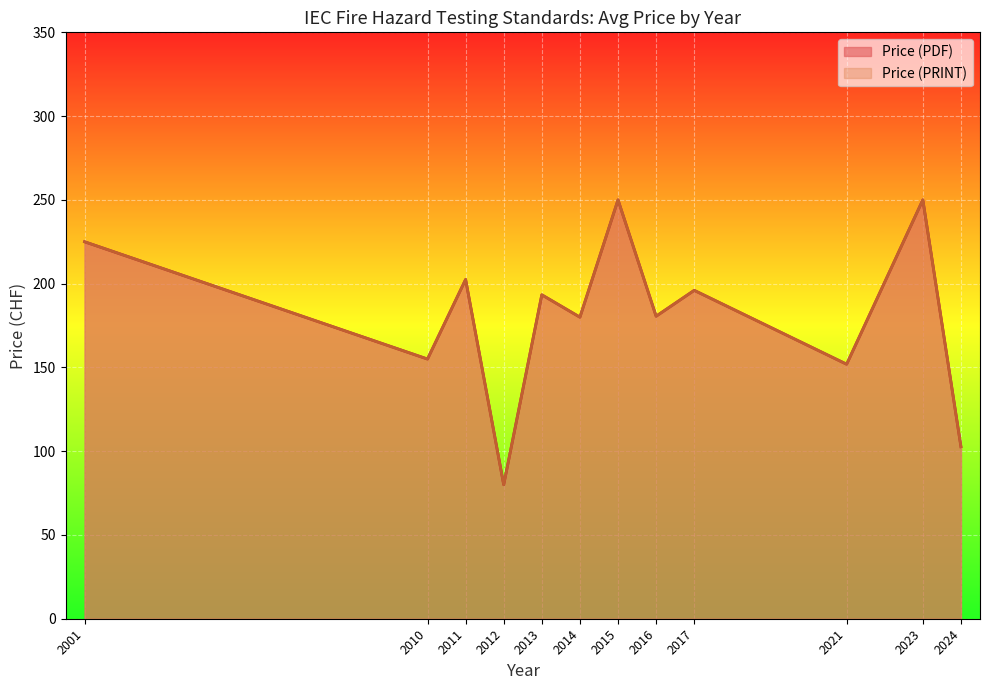

Does the chart display data point markers on the line(s)?

No